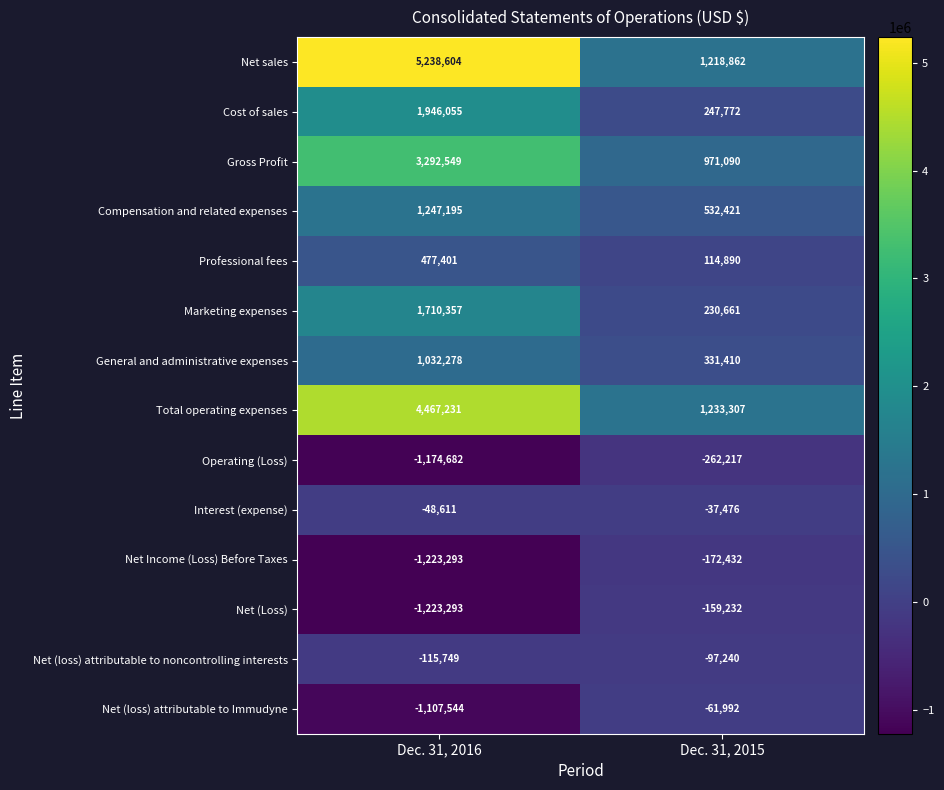

What is the sum of all Professional fees values?

592291